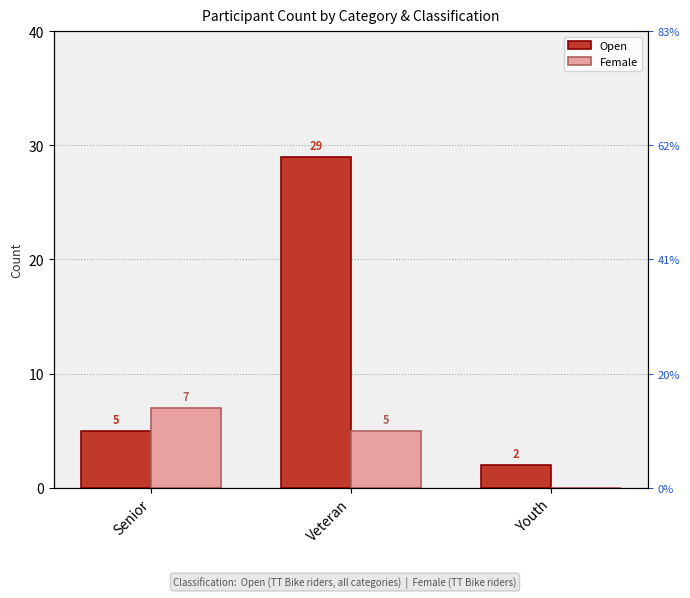

At how many categories does at least one series exceed 10?

1